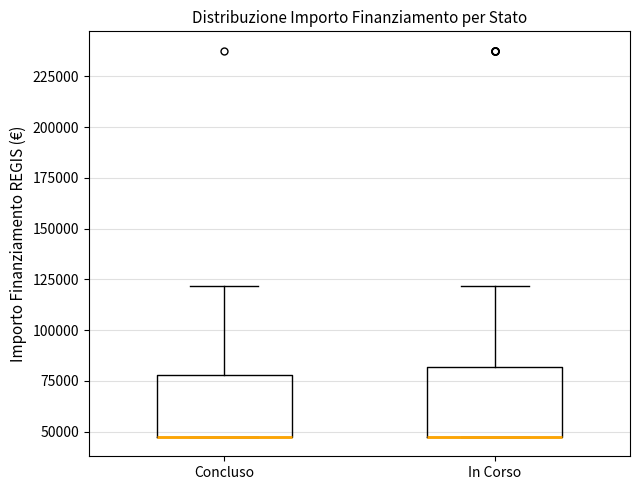

Where does the upper whisker of the box for Concluso end on the y-axis? The values are not printed on the chart, so give them approximately, as read against the axis.

120000